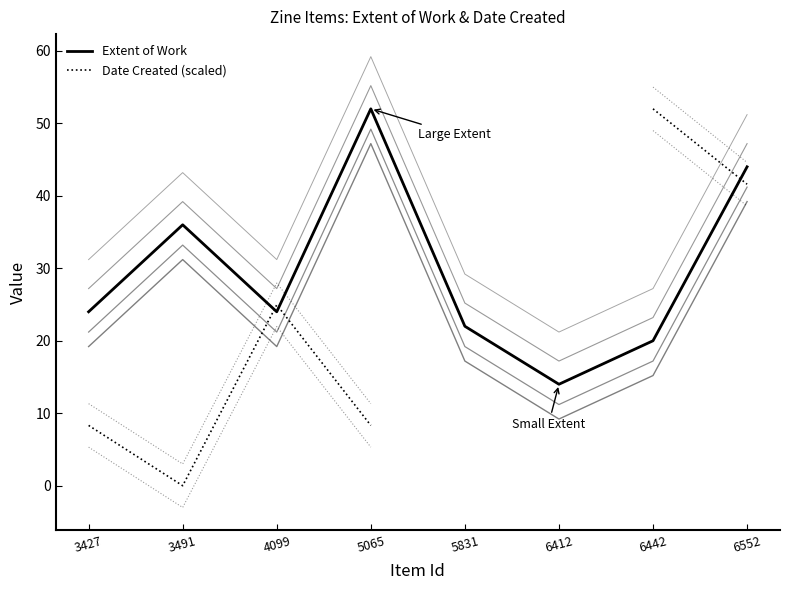

Between 3427 and 6442, which is larger?

3427